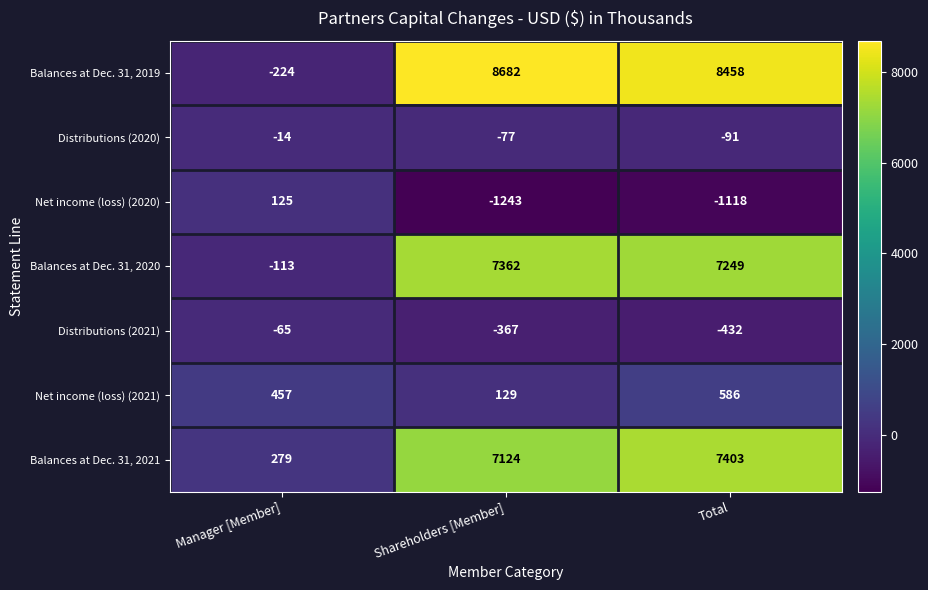

What is the sum of the Net income (loss) (2021) values at Shareholders [Member] and Total?

715